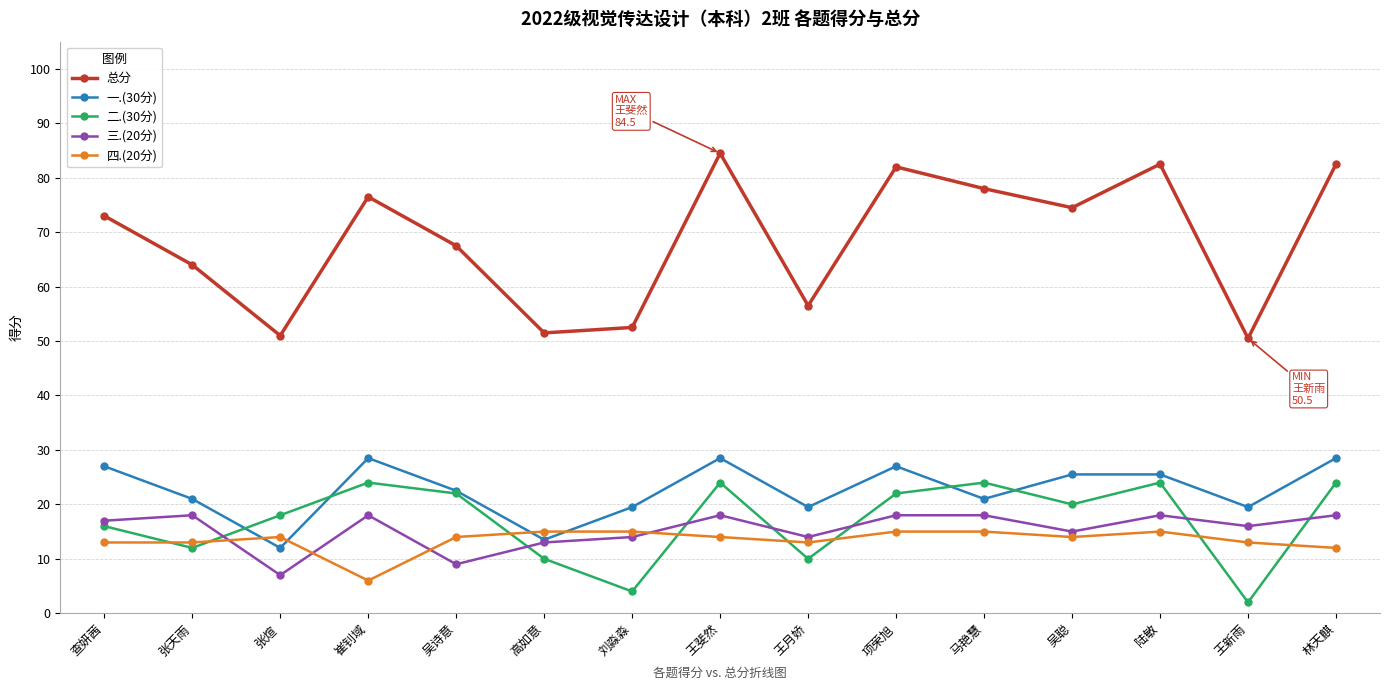

The 四.(20分) series shows 14.0 at 张煊. True or false?

True